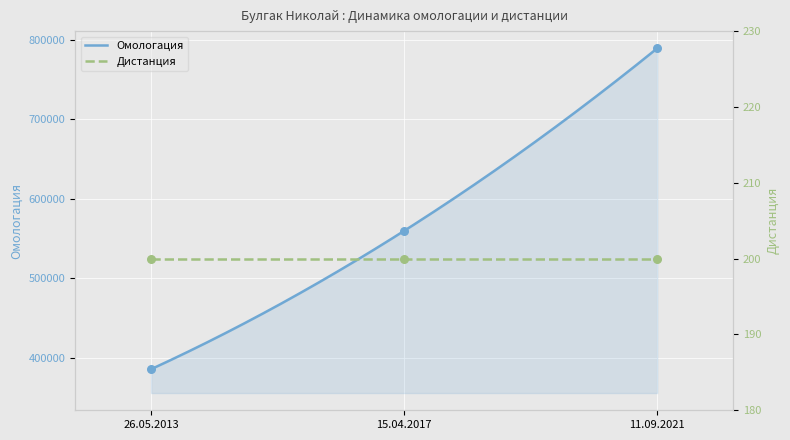

What is the change in value from 26.05.2013 to 11.09.2021?

+403530